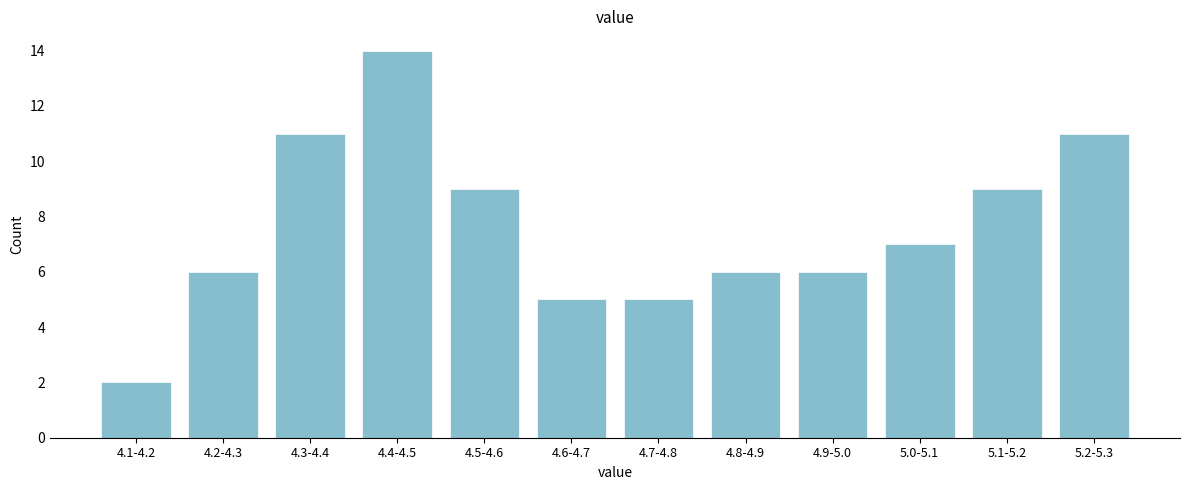

Reading left to right, what are all the values shown in this chart?

4.1-4.2=2	4.2-4.3=6	4.3-4.4=11	4.4-4.5=14	4.5-4.6=9	4.6-4.7=5	4.7-4.8=5	4.8-4.9=6	4.9-5.0=6	5.0-5.1=7	5.1-5.2=9	5.2-5.3=11